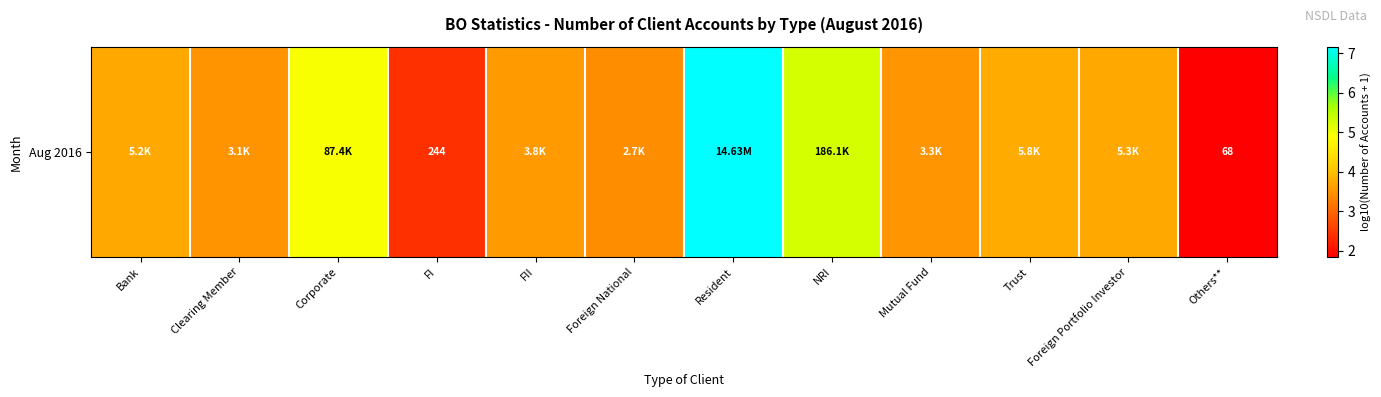

At which category does the chart reach its peak across all series?

Resident